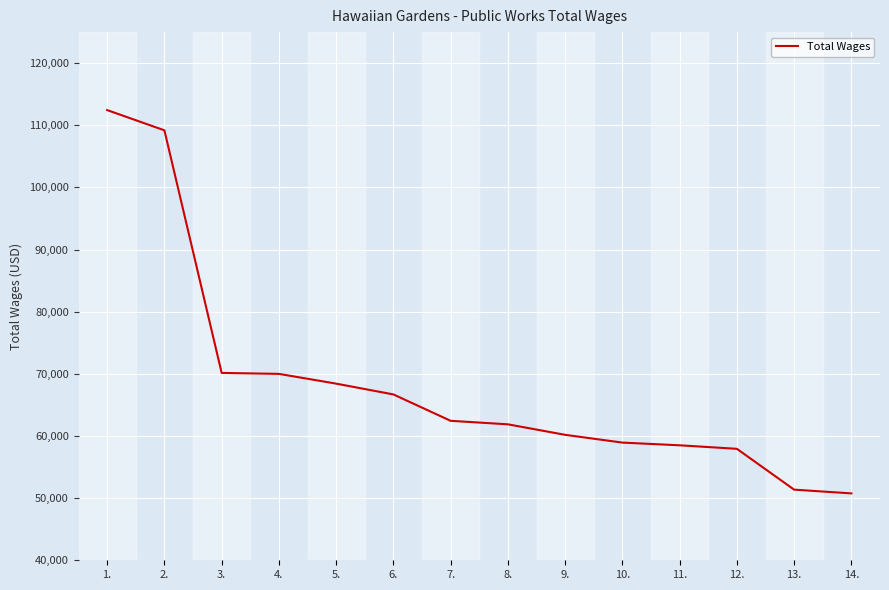

At which label does the data first exceed 62445?

1.